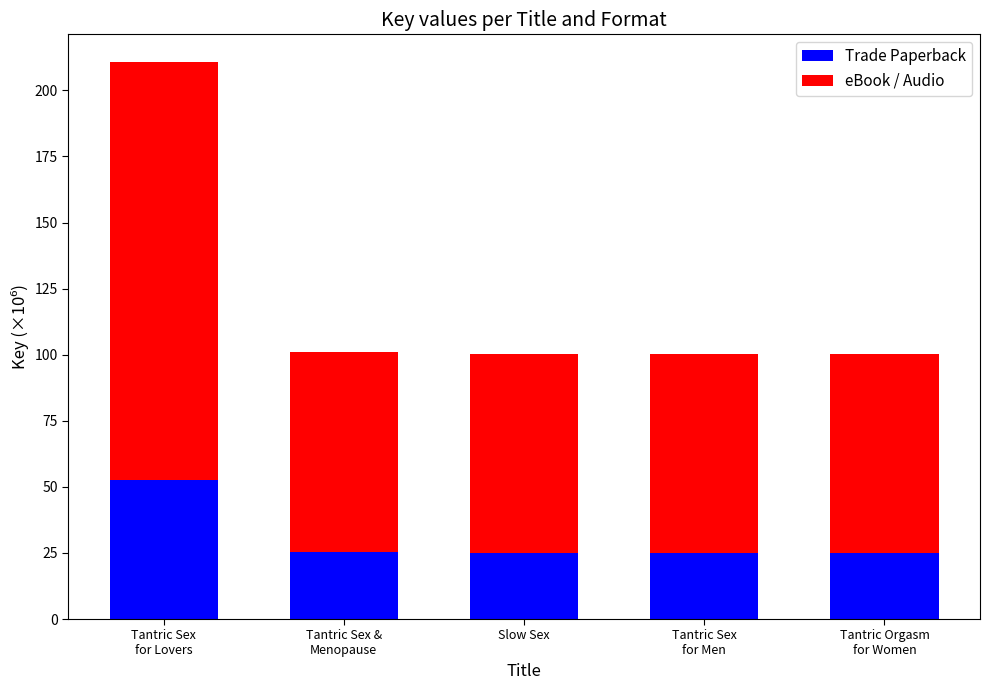

What is the difference between the maximum and minimum values in the Trade Paperback series?

27.6